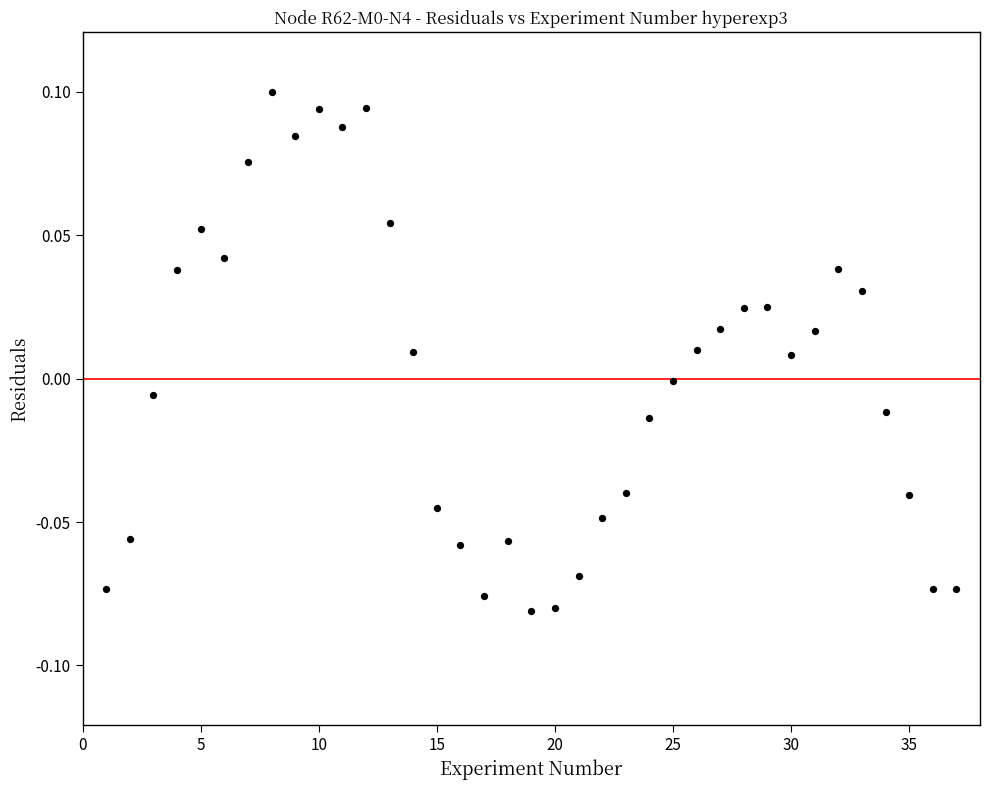

What is the range of X values (max minus min)?

36.0